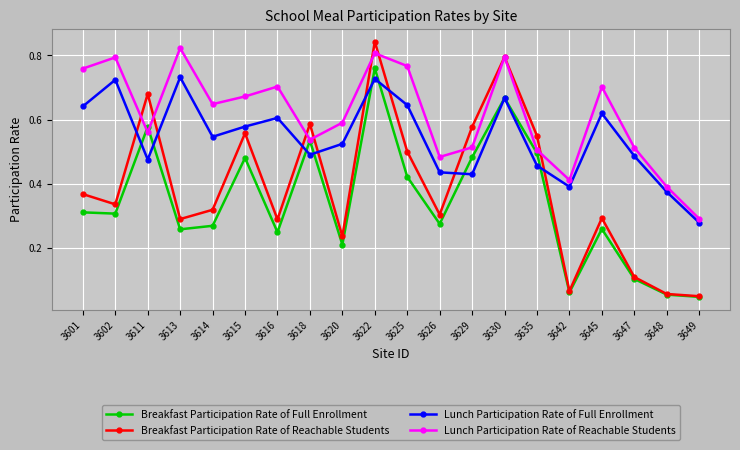

Which category has the highest value in the Breakfast Participation Rate of Reachable Students series?

3622